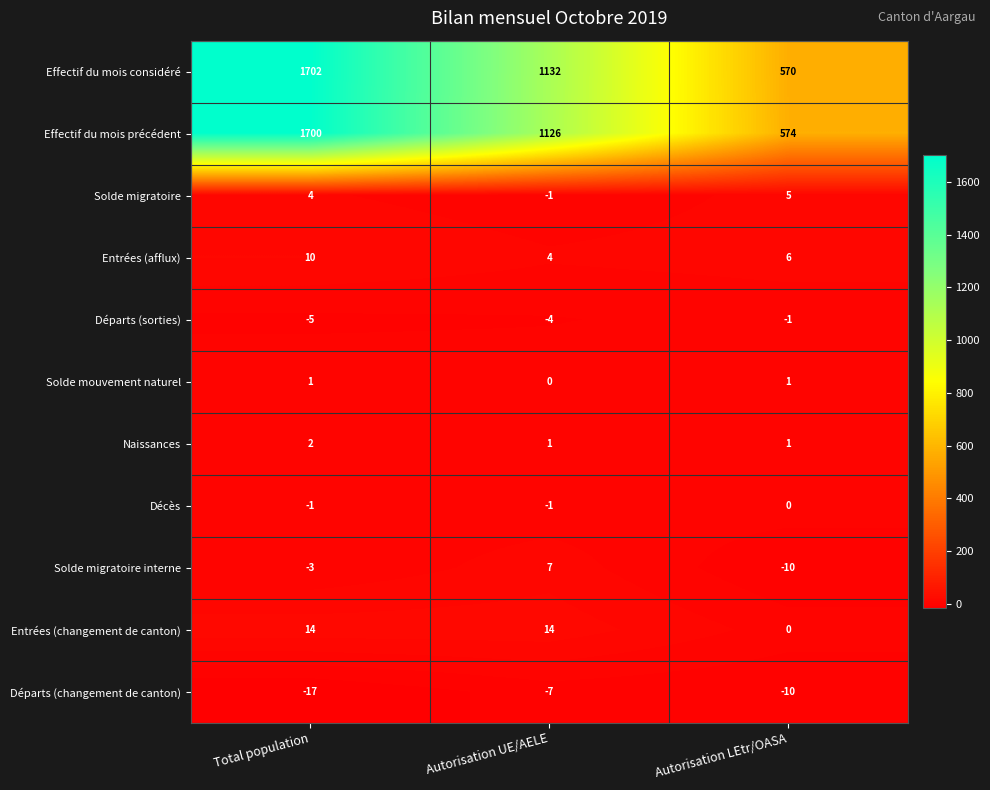

Count the Départs (sorties) values in the range -5 to -1.

3